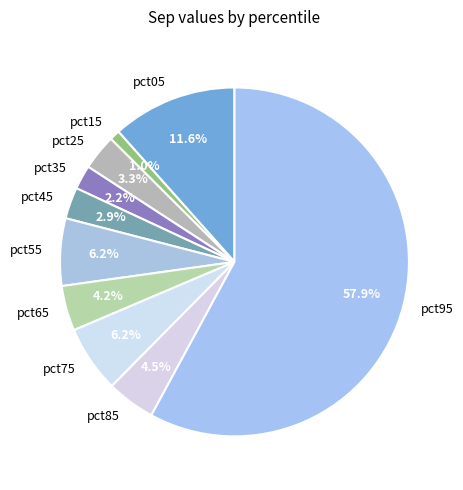

To the nearest percent, what is the average slice percentage?

10%